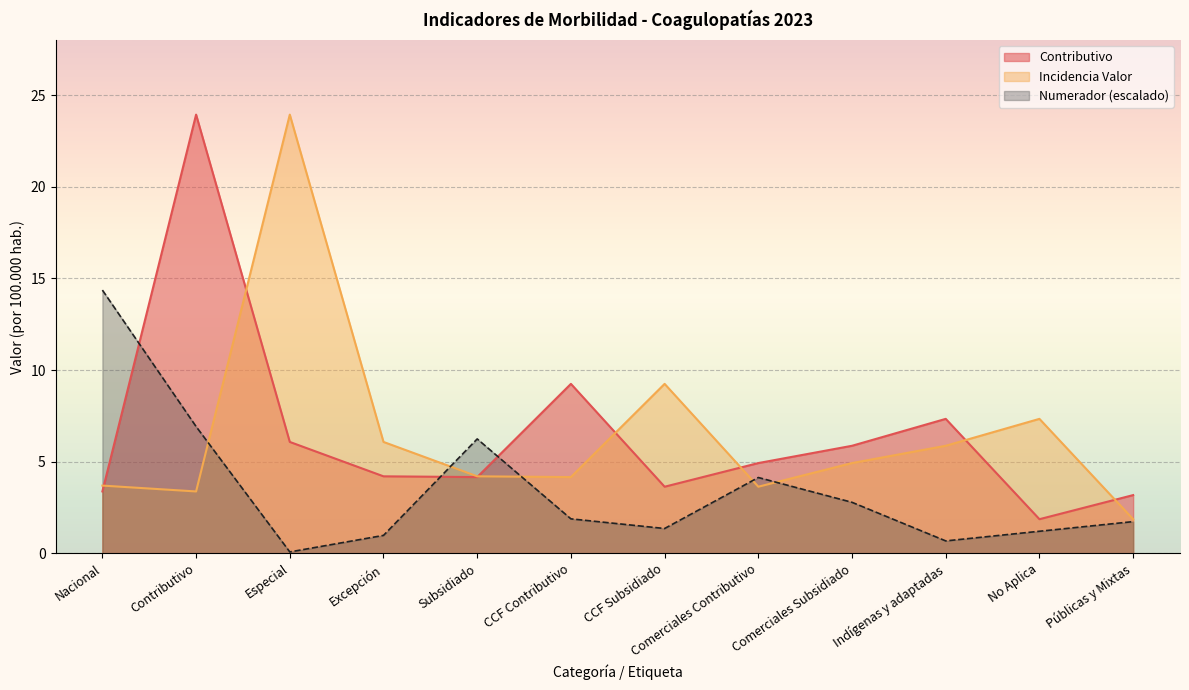

At which label is Numerador closest to 7?

Contributivo